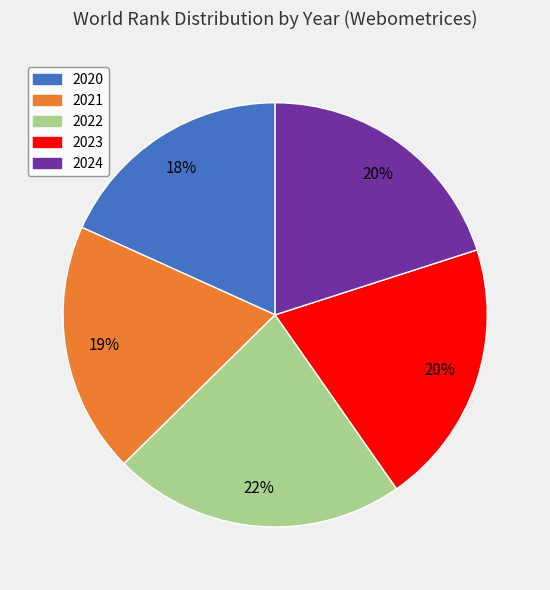

Approximately how many times larger is the value at 2021 compared to 2023?

0.9